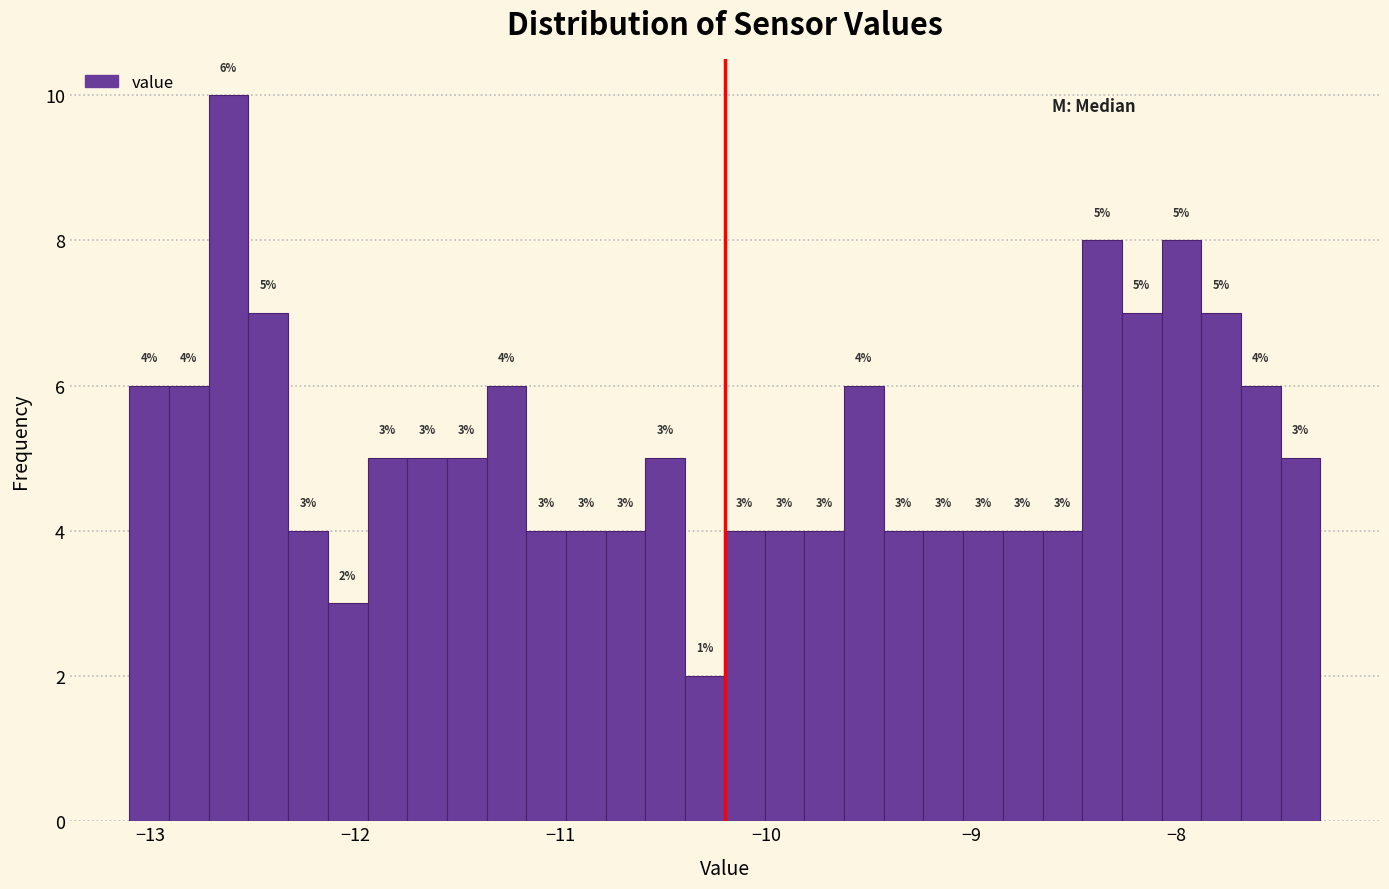

Around what value on the x-axis is the tallest bar? Give the approximate position of its centre, as read against the axis.

-12.6